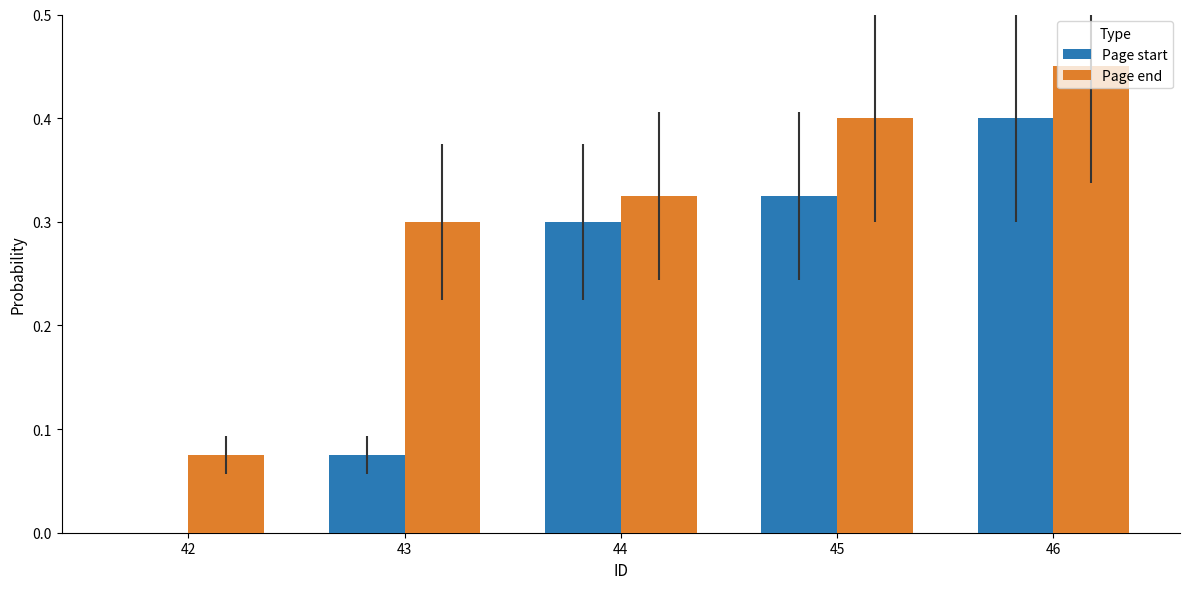

Count the number of data series in this chart.

2